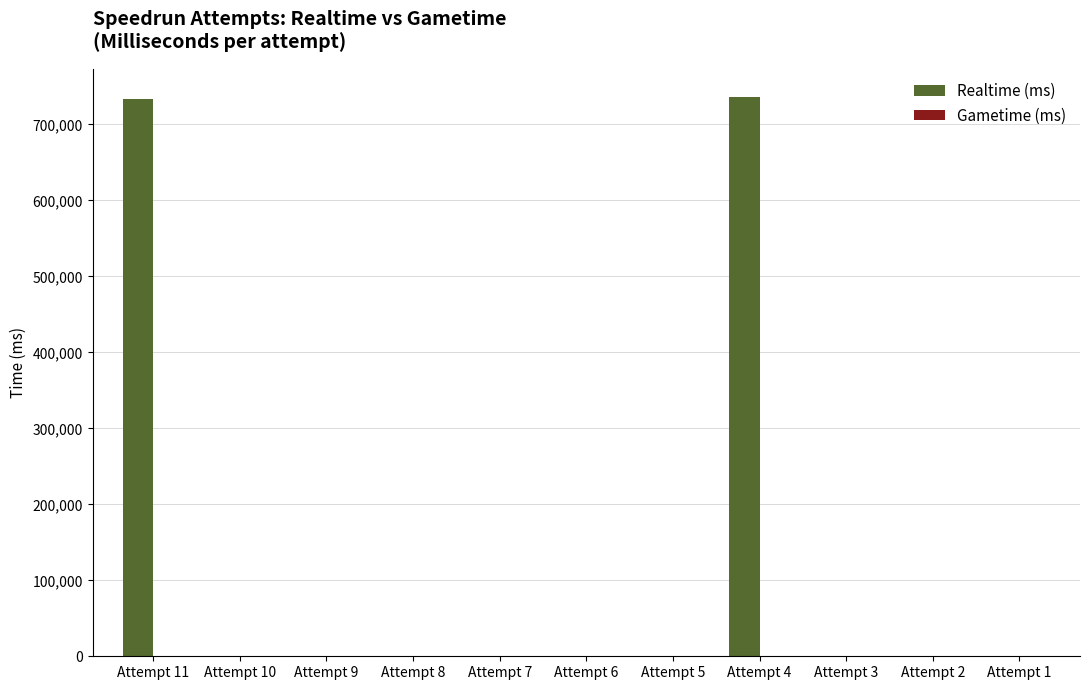

What is the sum of all values?

1469437